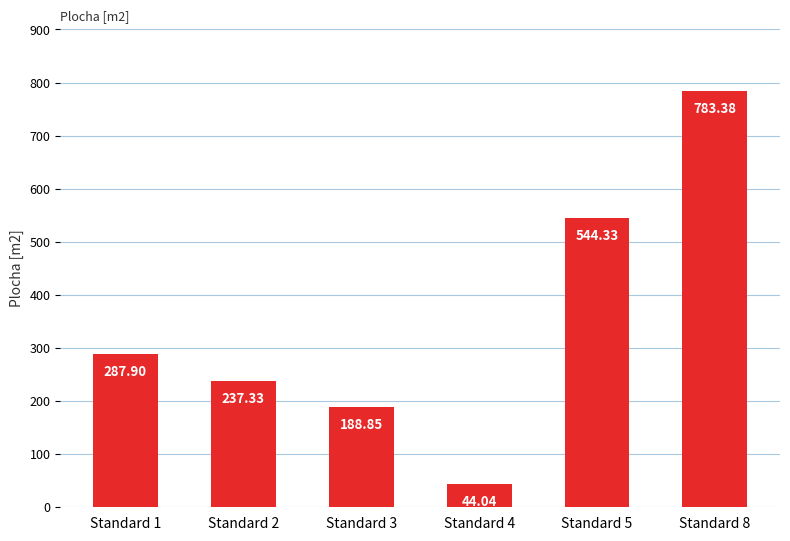

Which category has the lowest value across all series?

Standard 4